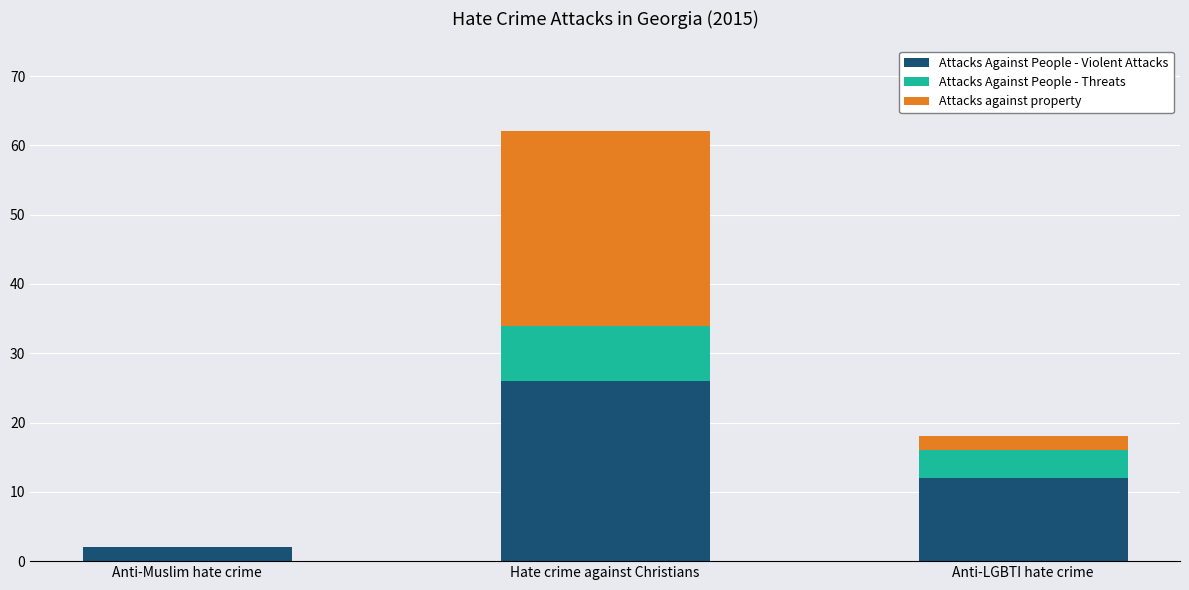

What is the approximate value of Attacks Against People - Violent Attacks at Anti-Muslim hate crime?

2